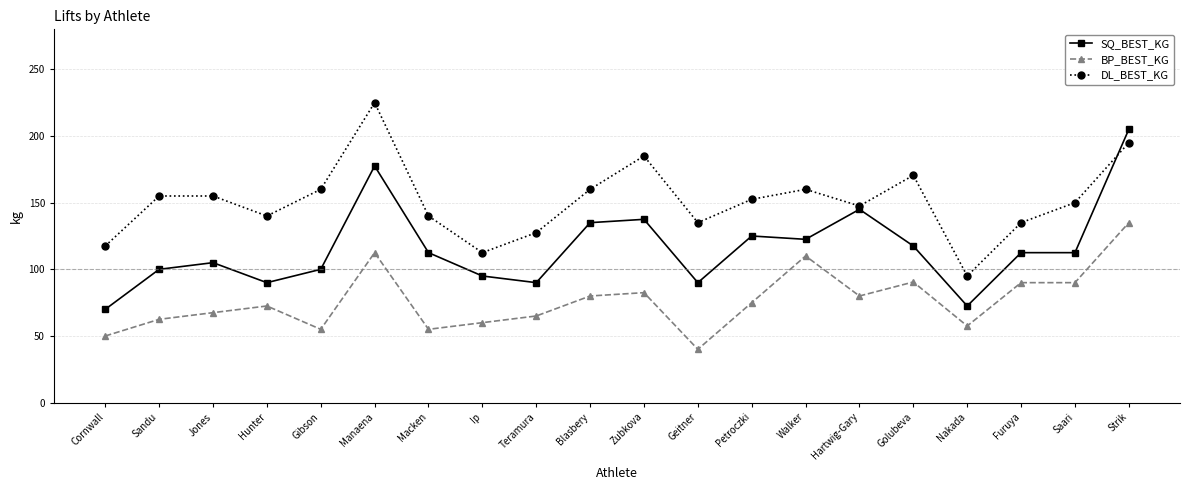

Which series ends up on top after the final intersection of DL_BEST_KG and SQ_BEST_KG?

SQ_BEST_KG